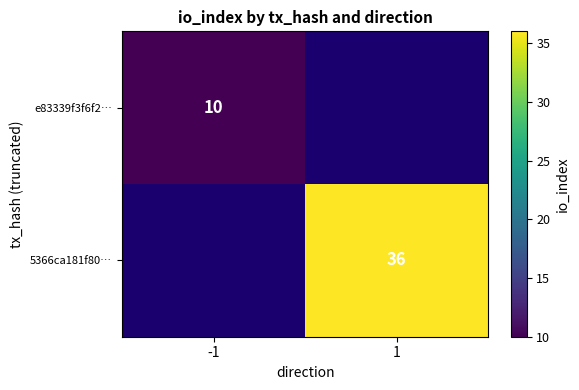

True or false: 5366ca181f80… has a value of 36 at 1.

True